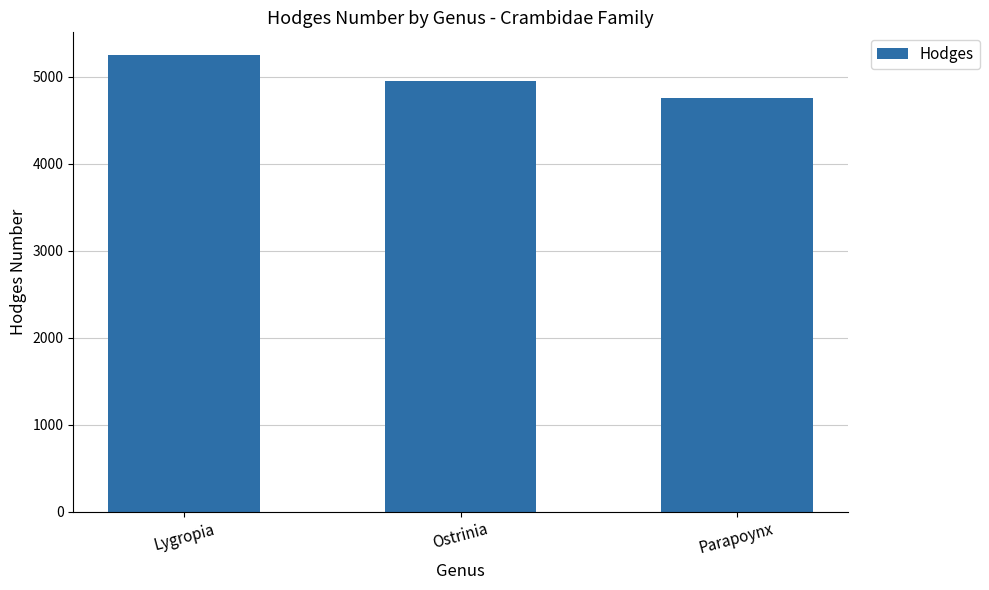

Rank the categories by value from highest to lowest.

Lygropia, Ostrinia, Parapoynx